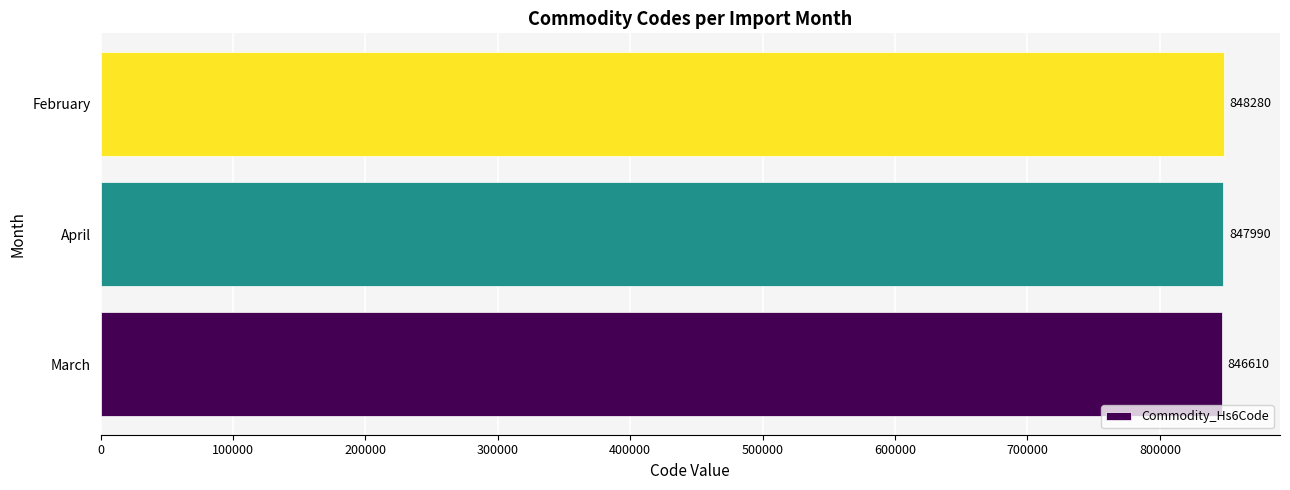

What is the difference between the maximum and minimum values?

1670